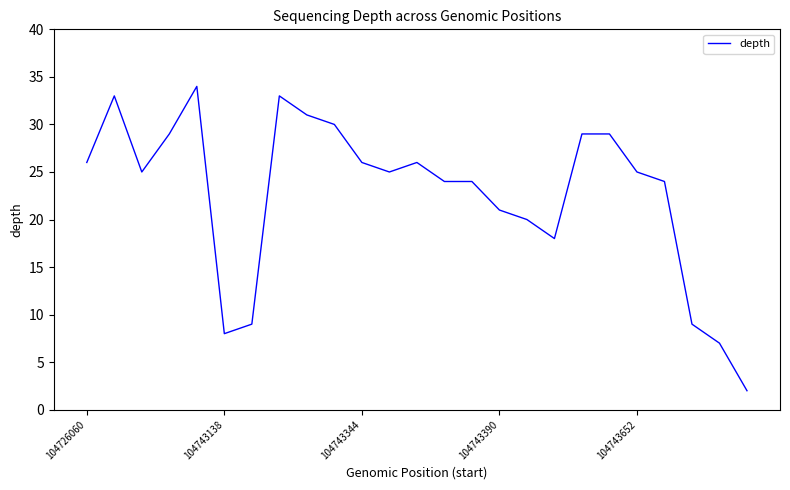

What is the maximum value shown in the chart?

34